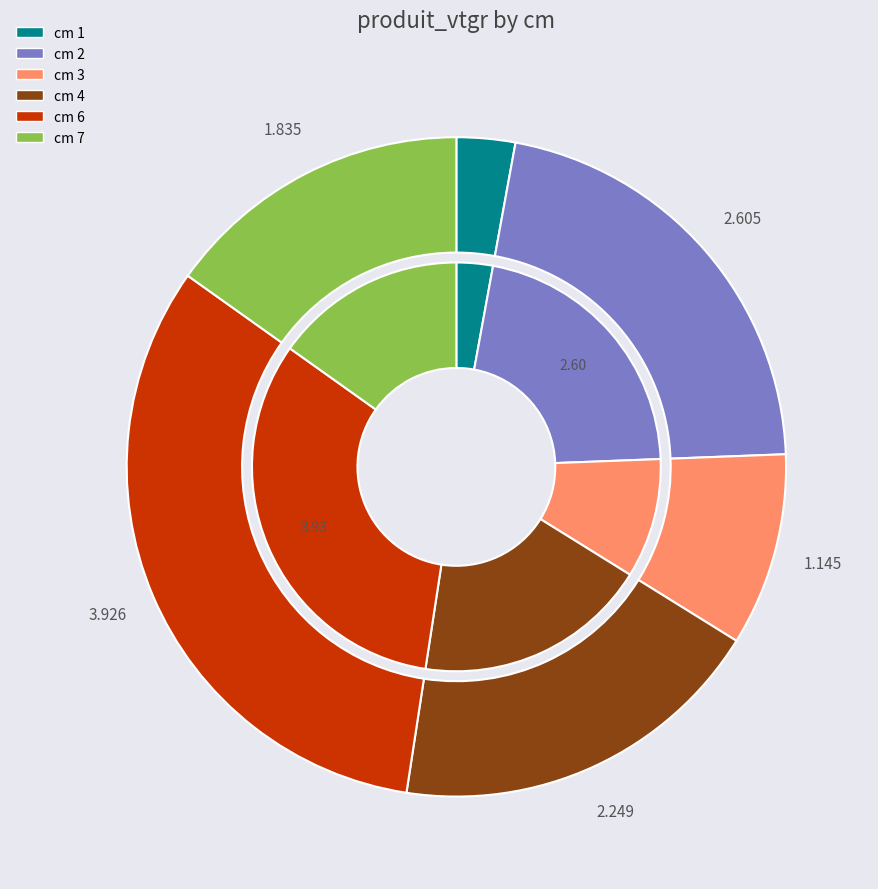

What percentage do 6 and 2 together represent?

53.9%